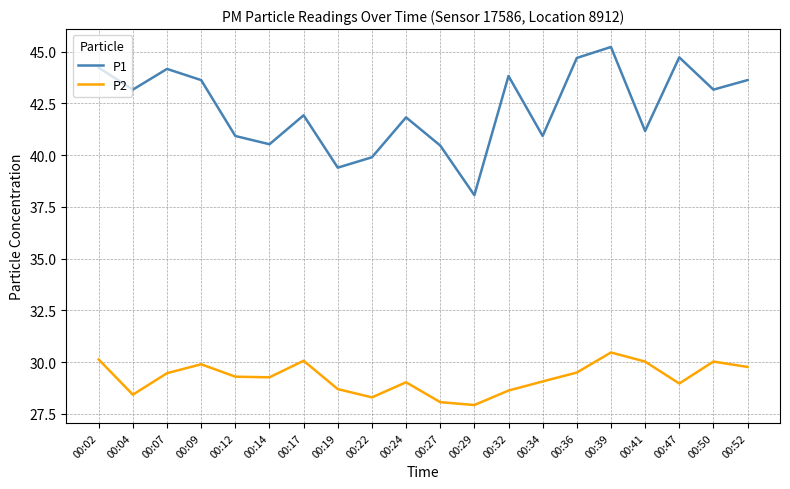

At which category is the sum across all series the highest?

00:39